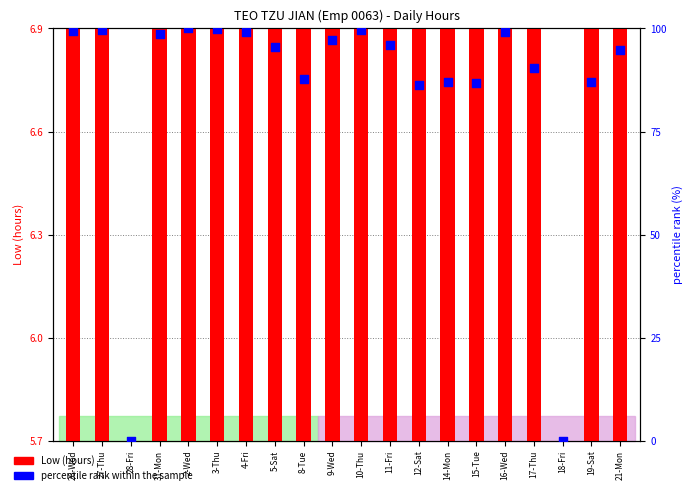

At how many categories does at least one series exceed 91?

12